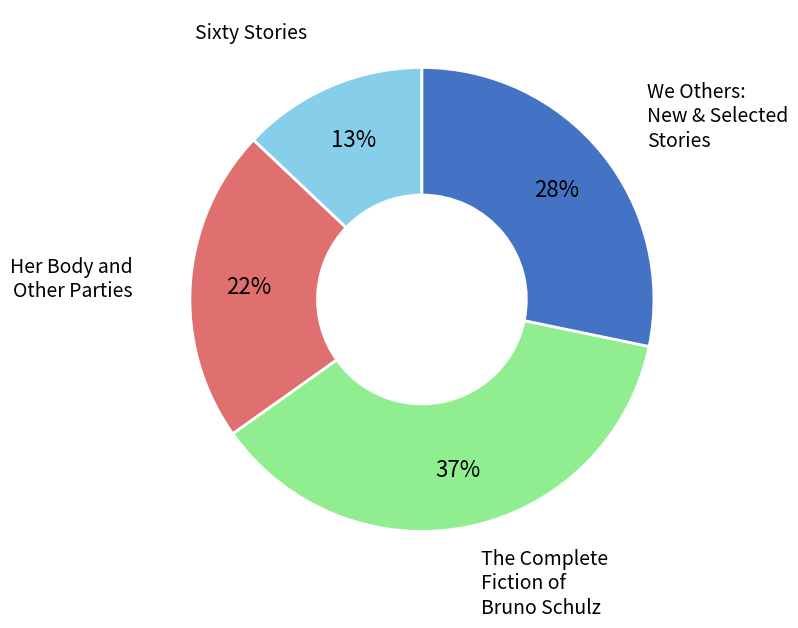

Is there any slice that represents more than half of the pie?

No